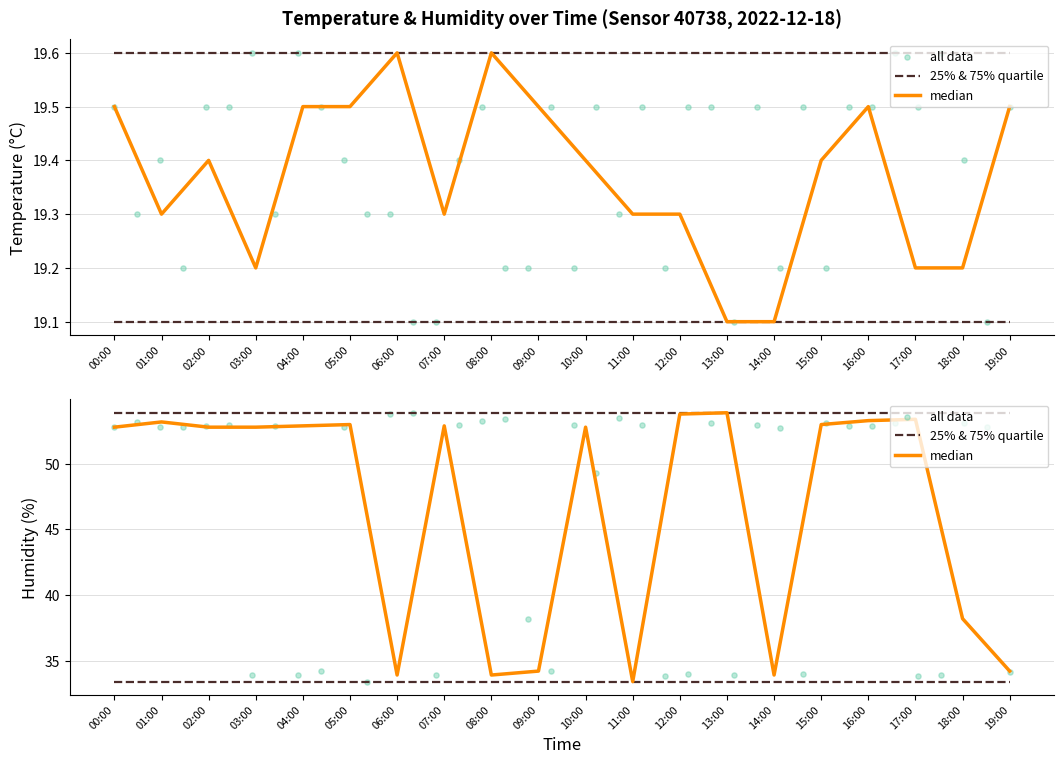

Which series contains the lowest Y value?

temperature